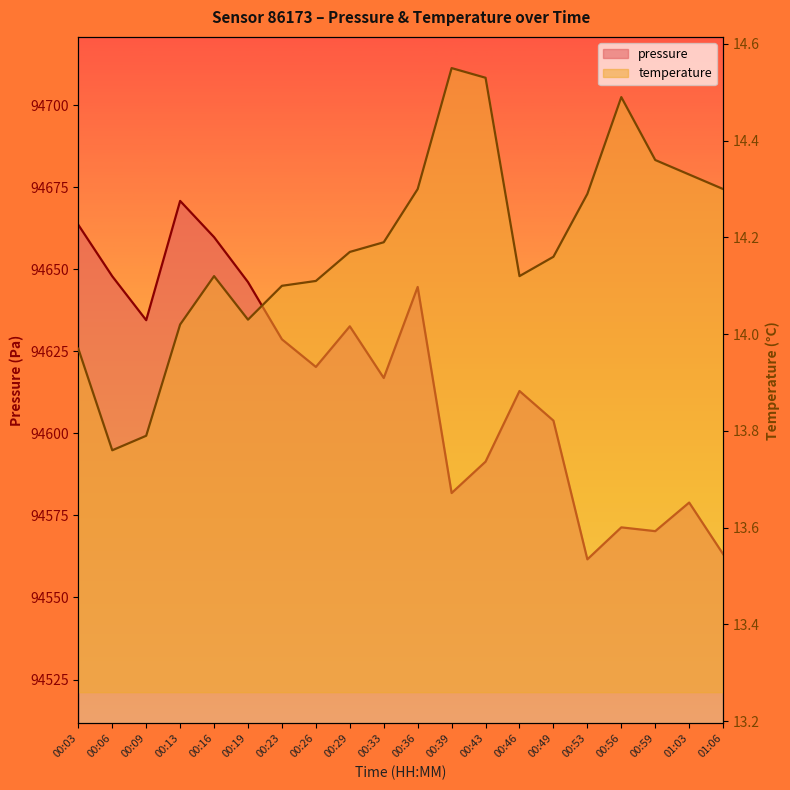

What is the approximate value of pressure at 00:59?

94570.2